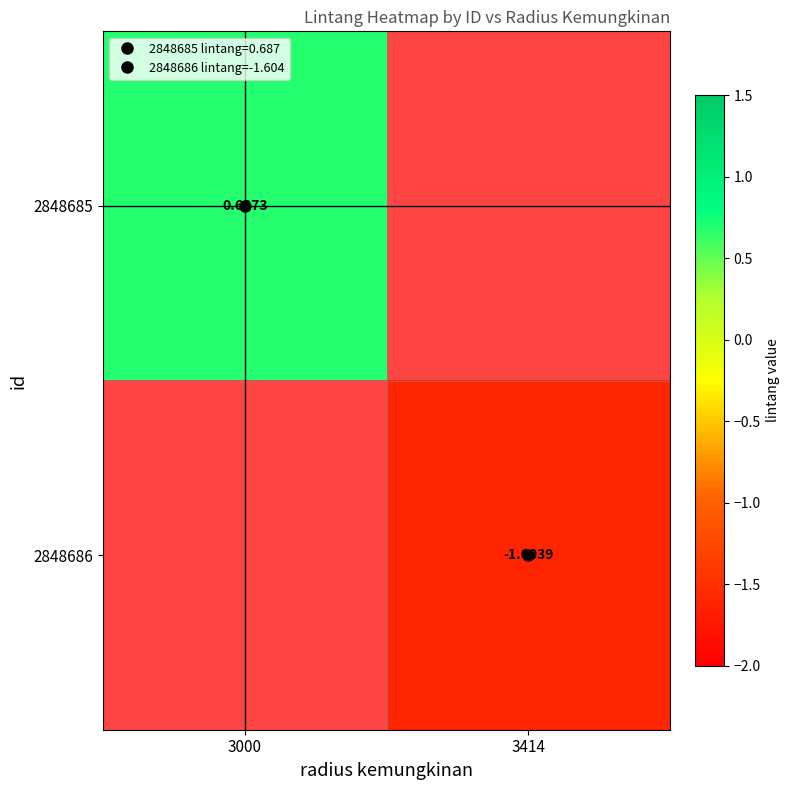

List the series in order of their peak value, highest first.

2848685, 2848686